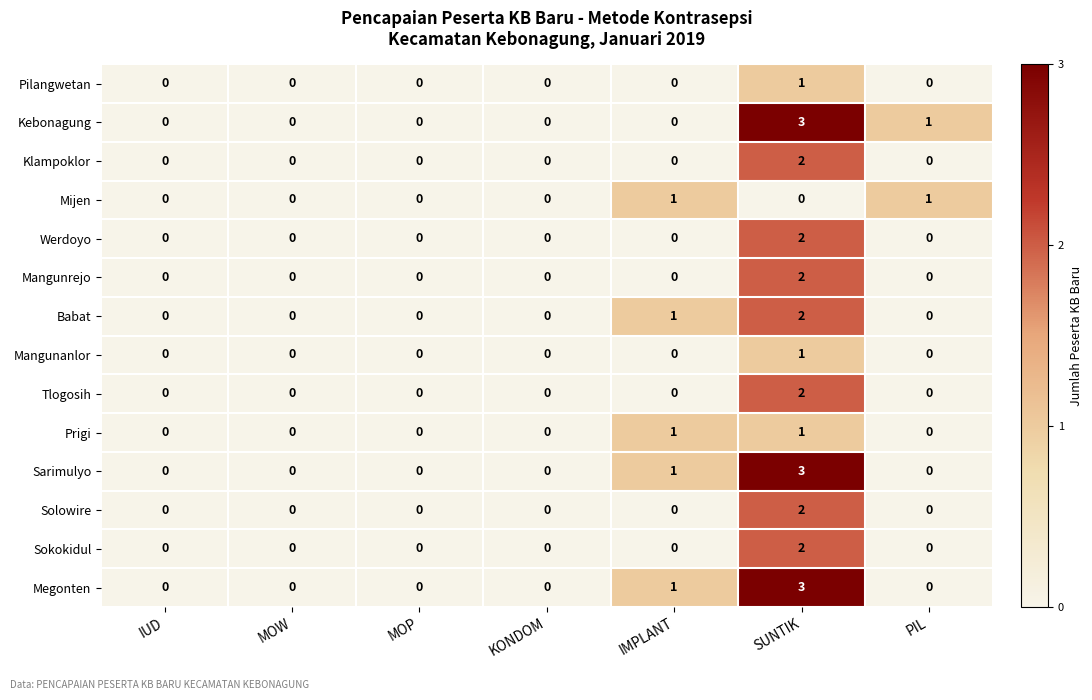

What is the difference between the maximum and minimum values in the Kebonagung series?

3